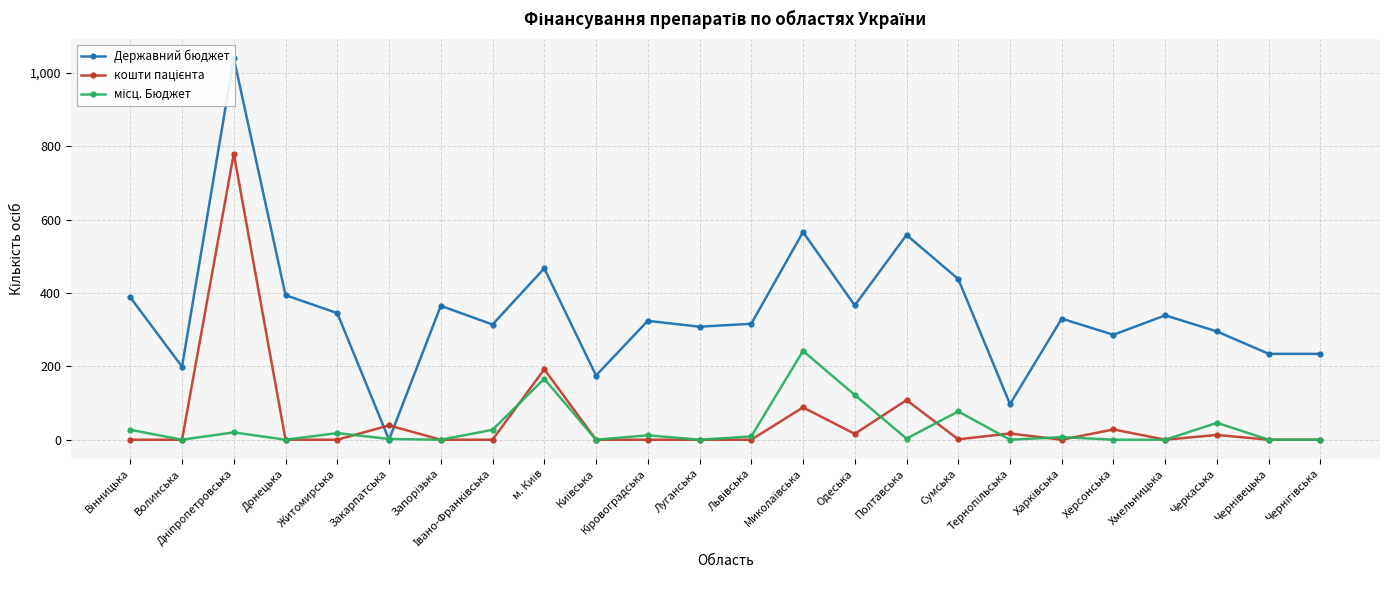

At how many categories does at least one series exceed 682?

1